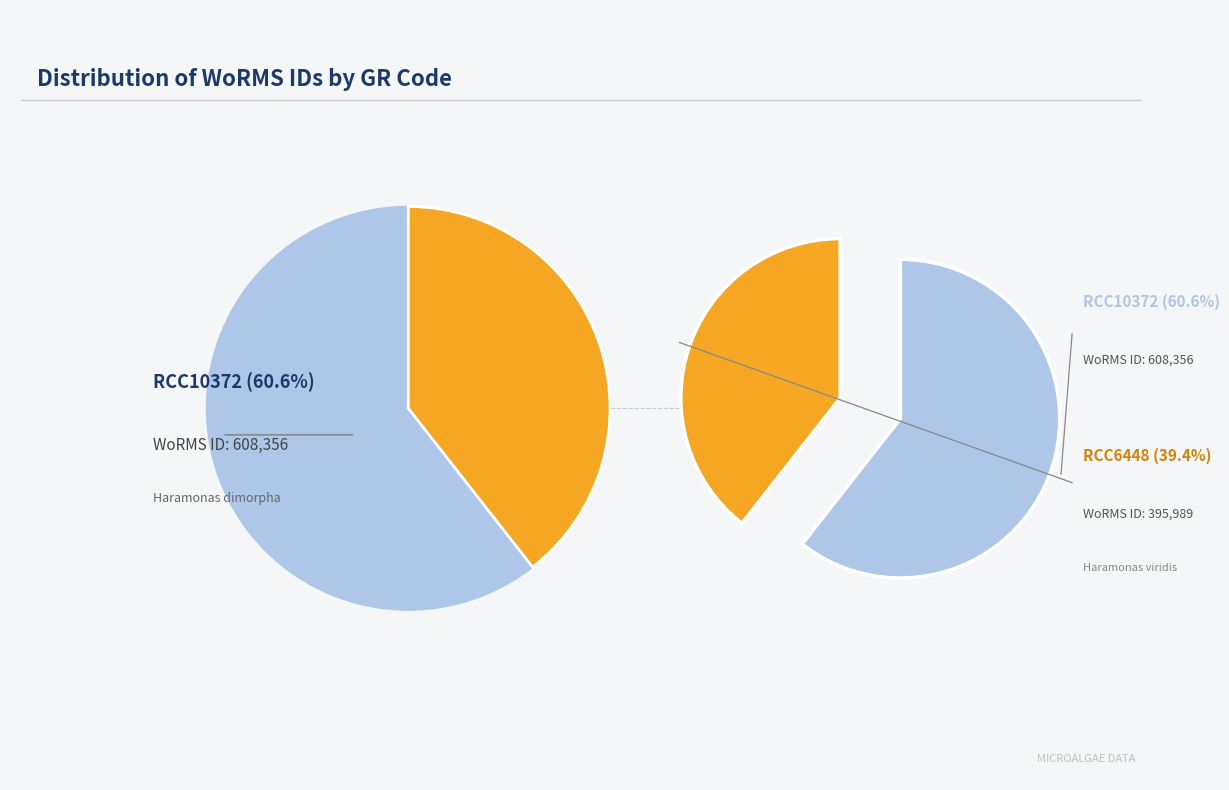

What is the smallest slice in the pie chart?

RCC6448